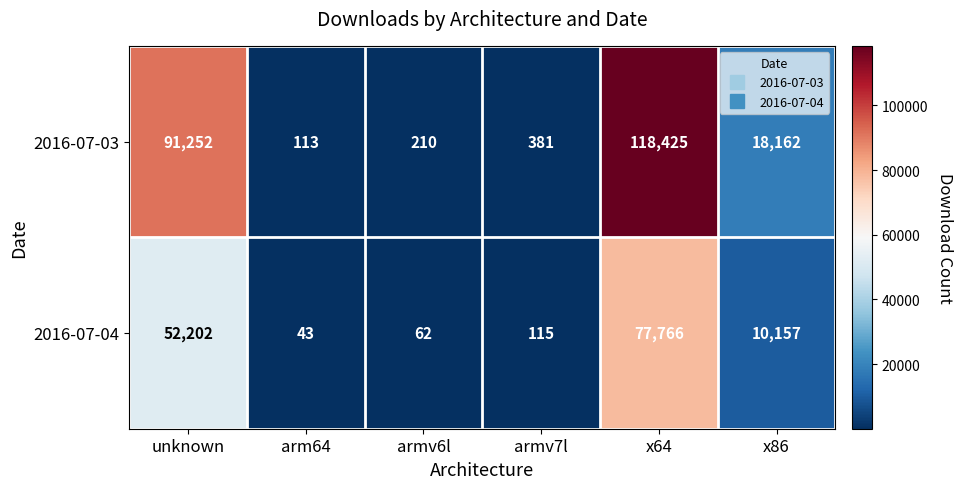

Rank the series by their average value, from highest to lowest.

2016-07-03, 2016-07-04